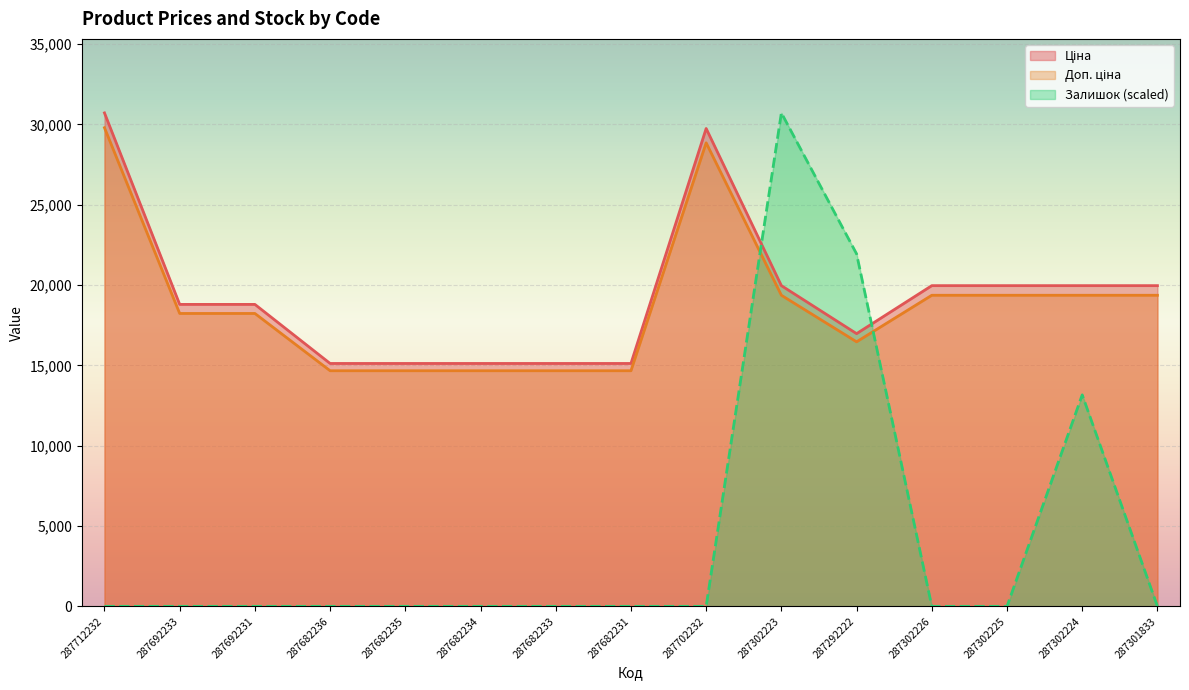

Which series has the largest total across all categories?

Ціна